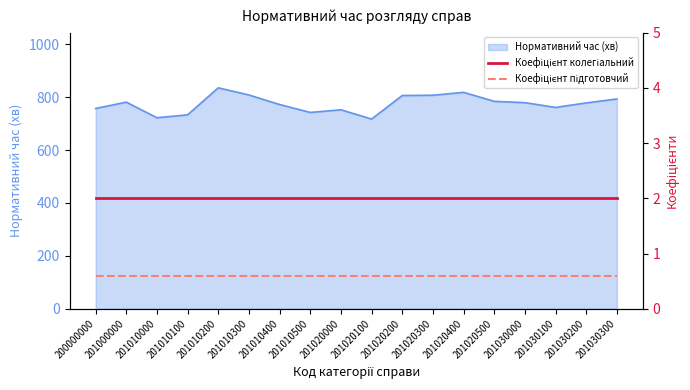

True or false: Коефіцієнт колегіальний and Коефіцієнт підготовчий intersect in this chart.

False